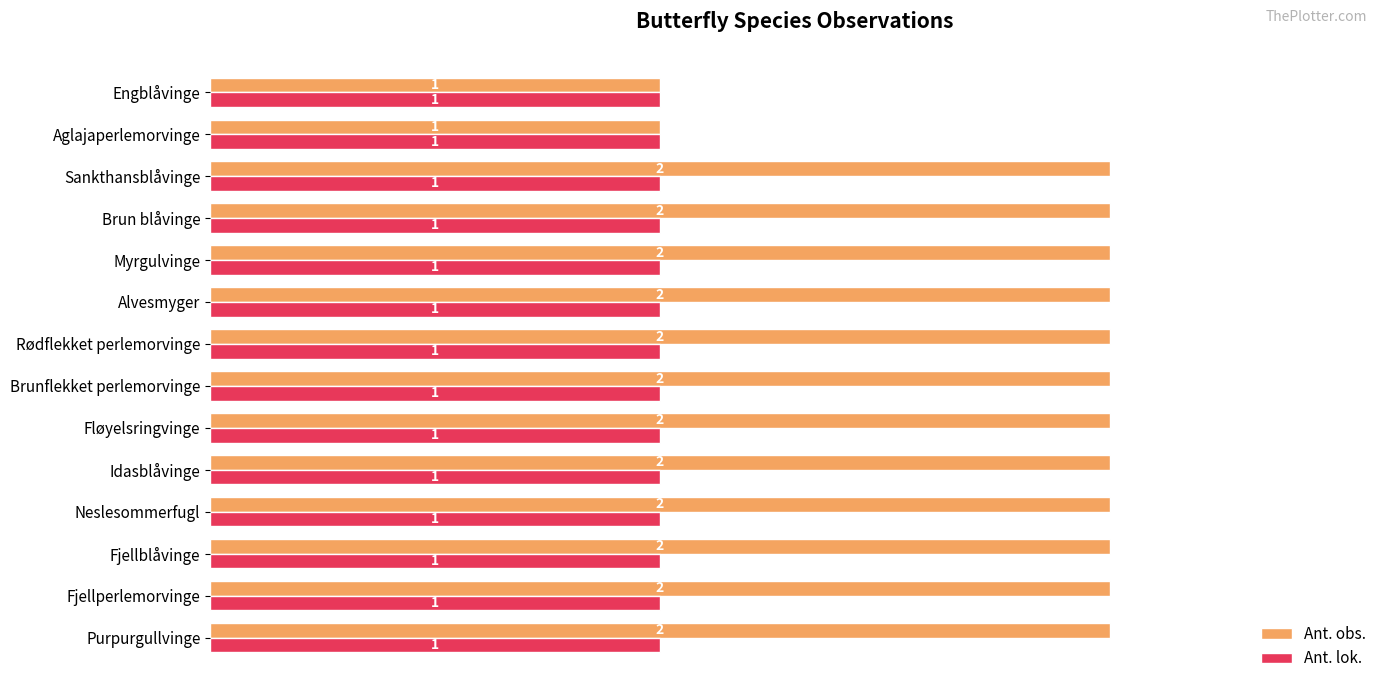

At Fjellblåvinge, list the series in order from smallest to largest.

Ant. lok., Ant. obs.